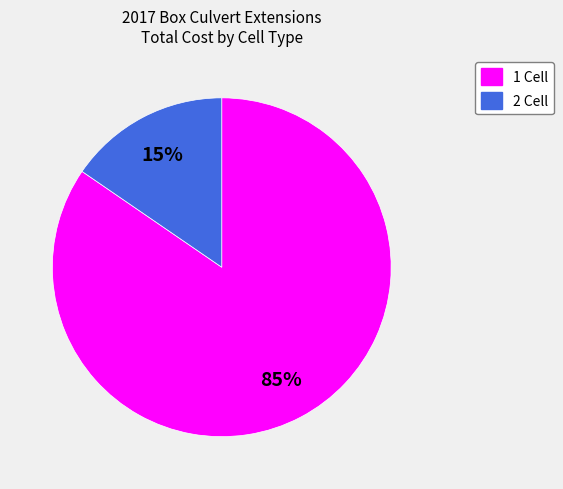

How many slices are in this pie chart?

2